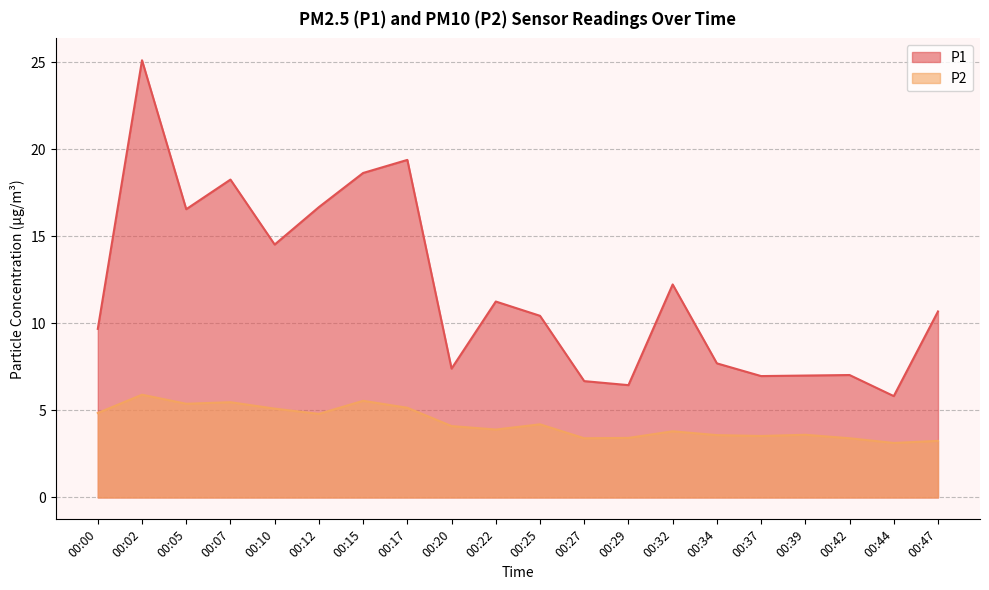

Rank the series at 00:47 from lowest to highest value.

P2, P1